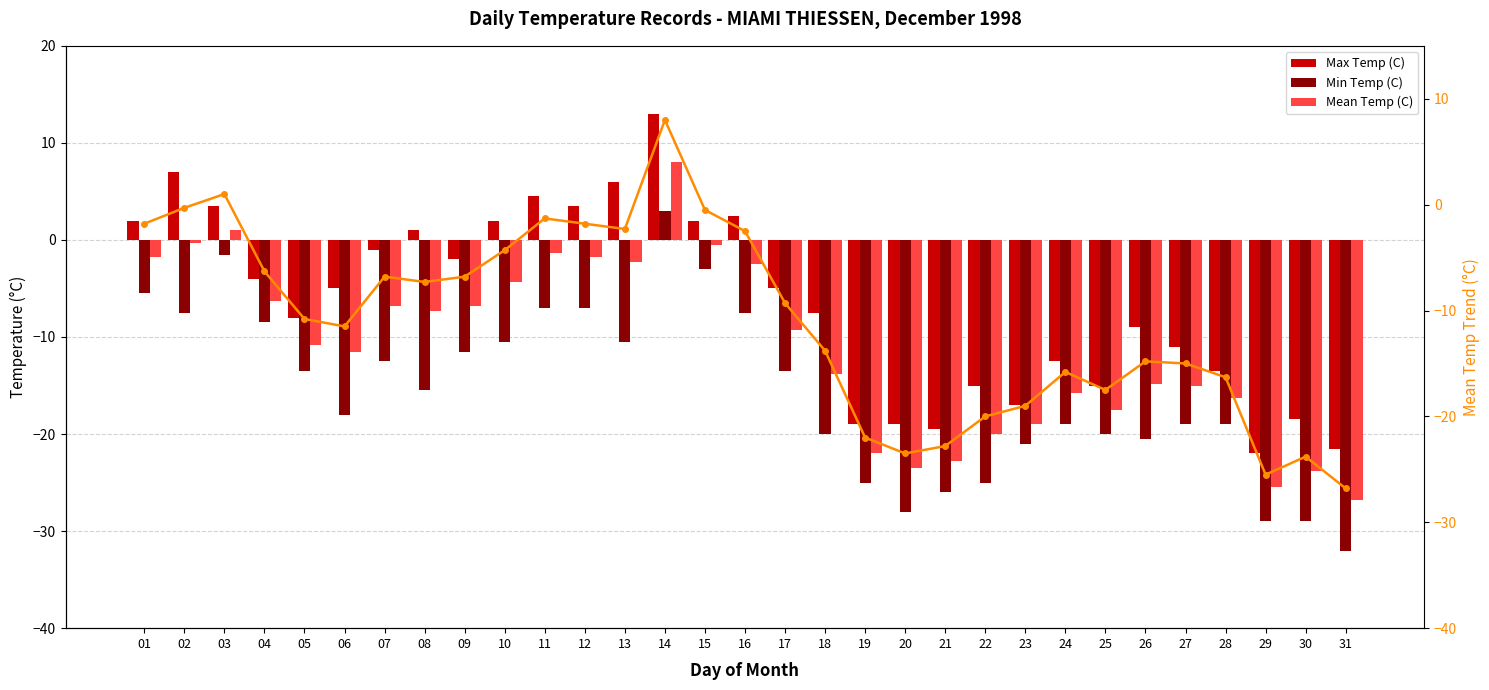

Which has a higher value, 12 or 05?

12